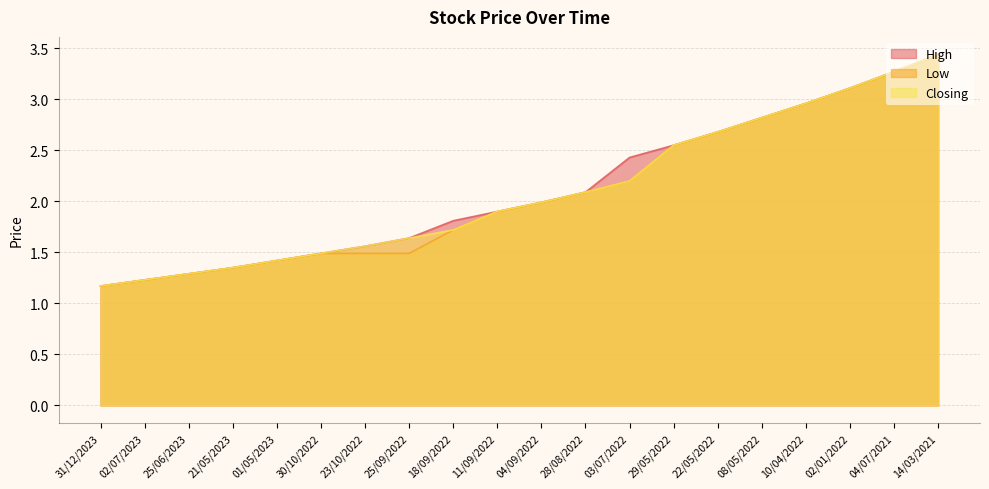

Does the chart have visible grid lines?

Yes